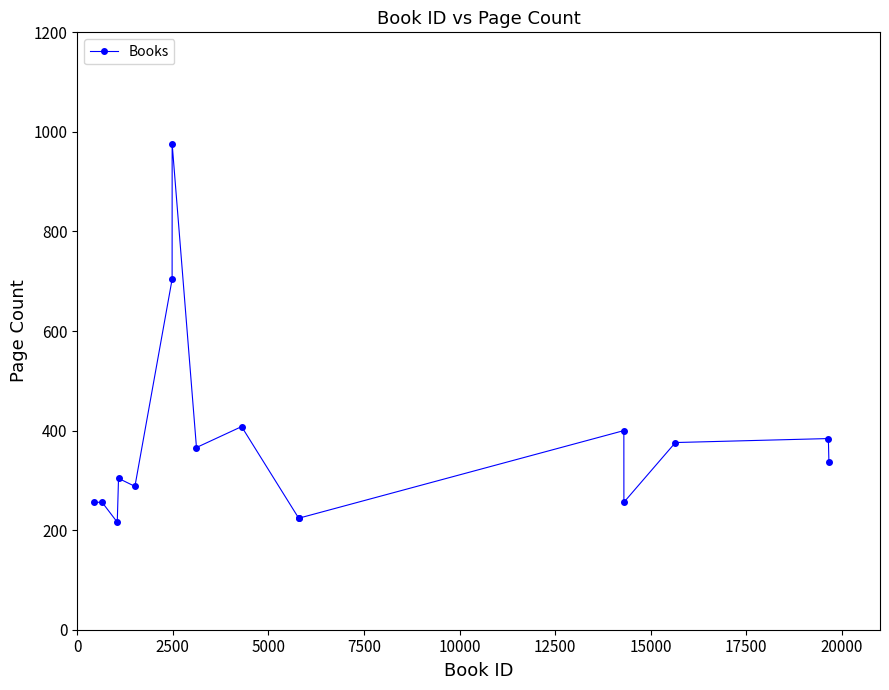

What is the minimum value shown in the chart?

216